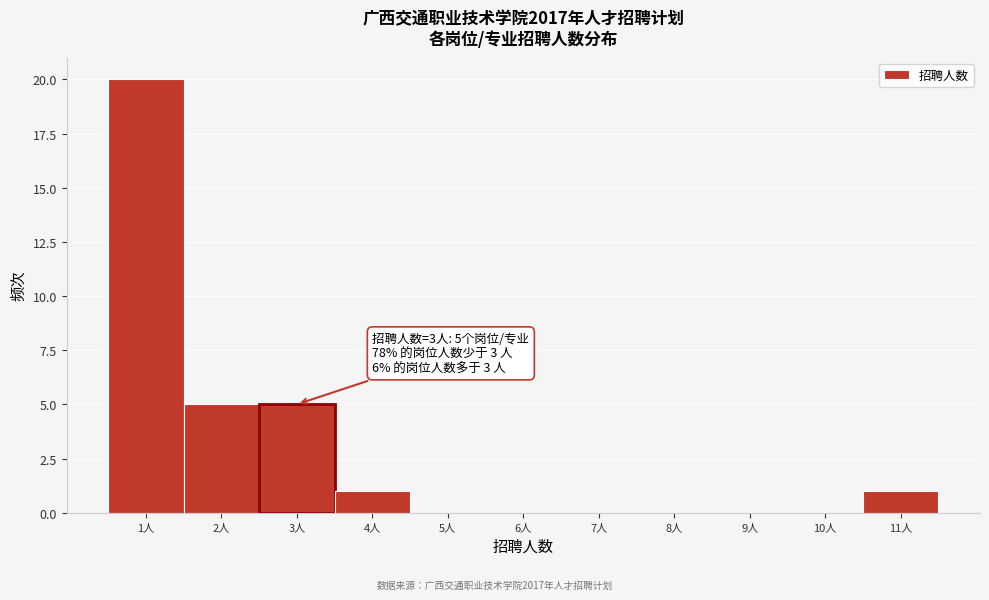

Over which range of the x-axis is the bar tallest?

0.5 to 1.5